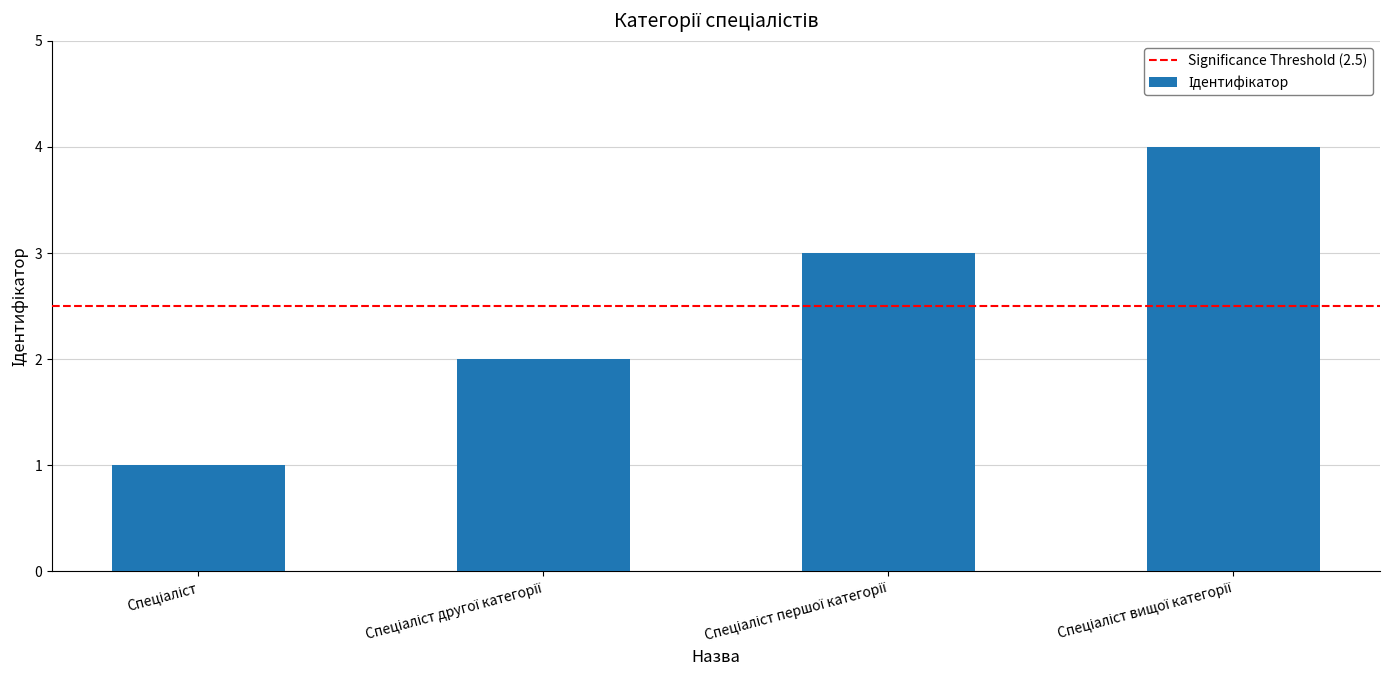

What is the difference between the maximum and minimum values?

3